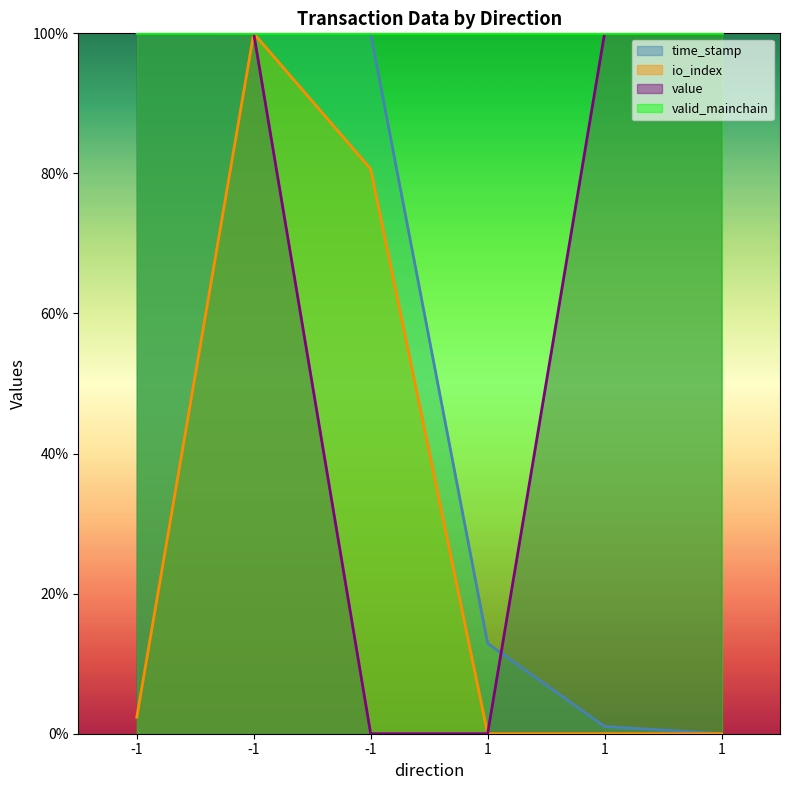

Is it true that io_index equals 174.2 at -1?

False